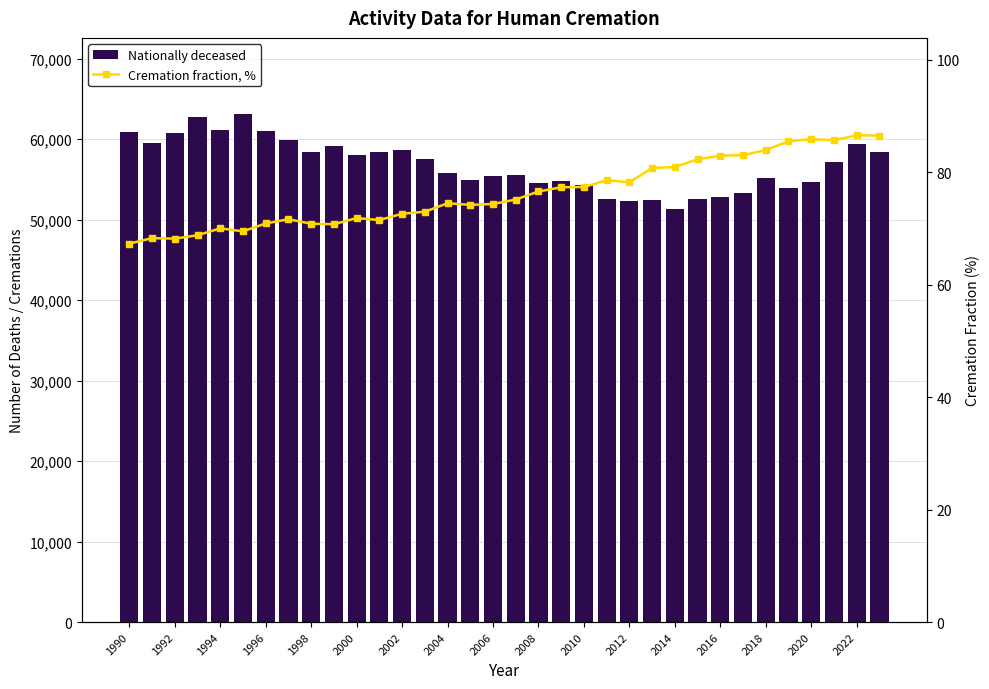

How many groups of bars are there?

34